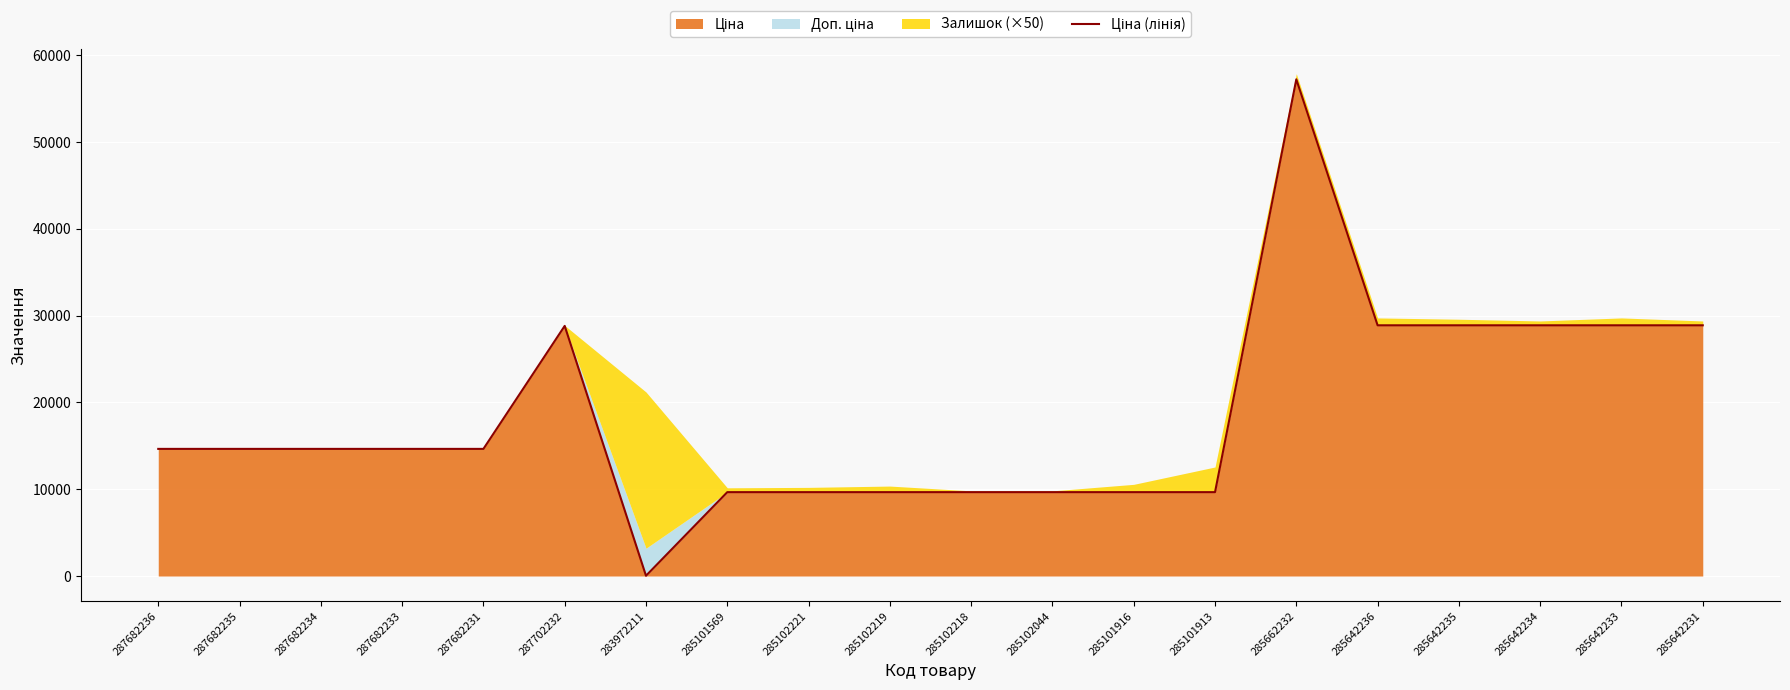

What is the ratio of the value at 287702232 to the value at 285102221?

3.0